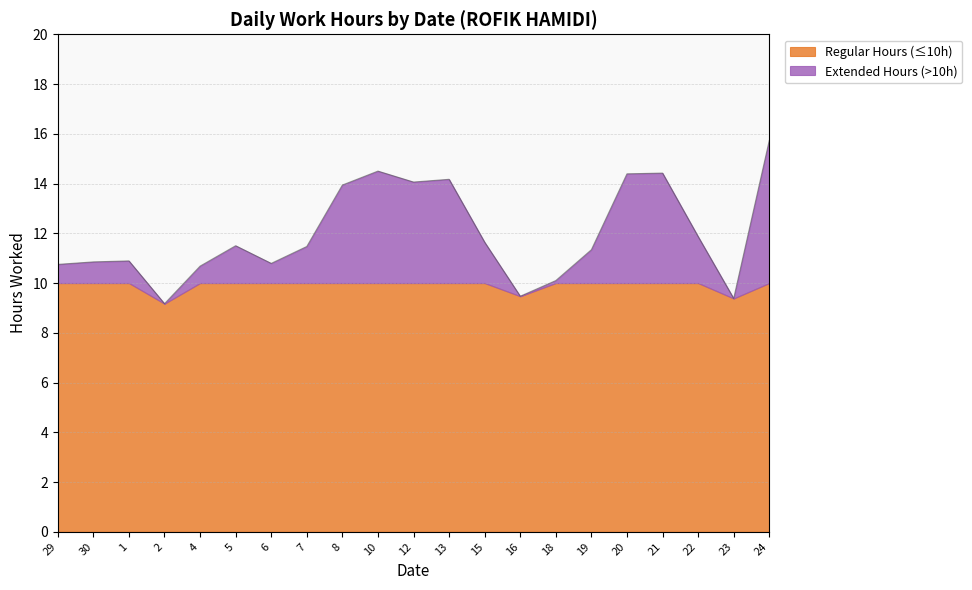

What is the difference between the maximum and second lowest values?

6.3